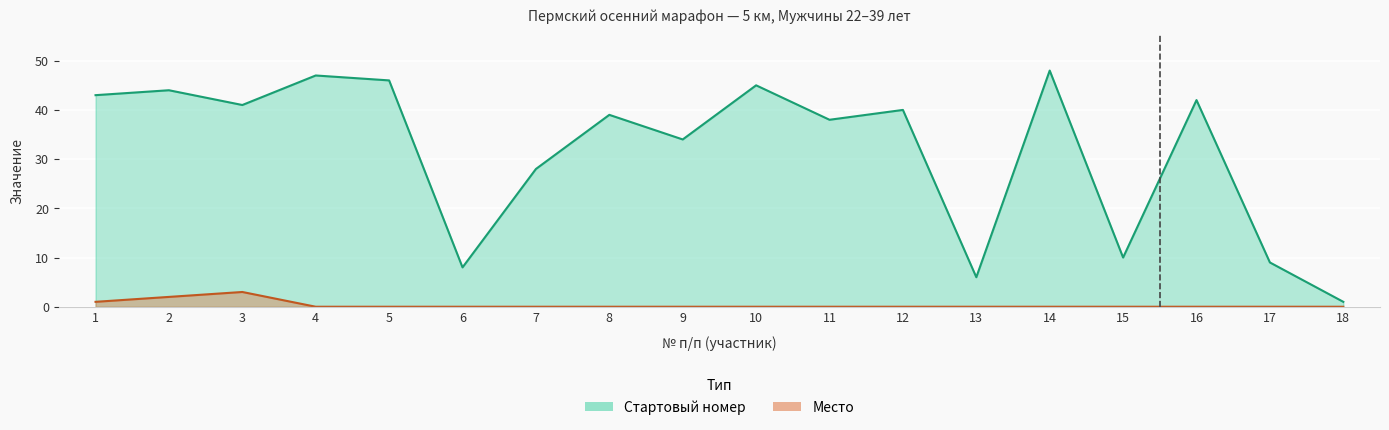

True or false: Место and Стартовый номер cross at least once.

False